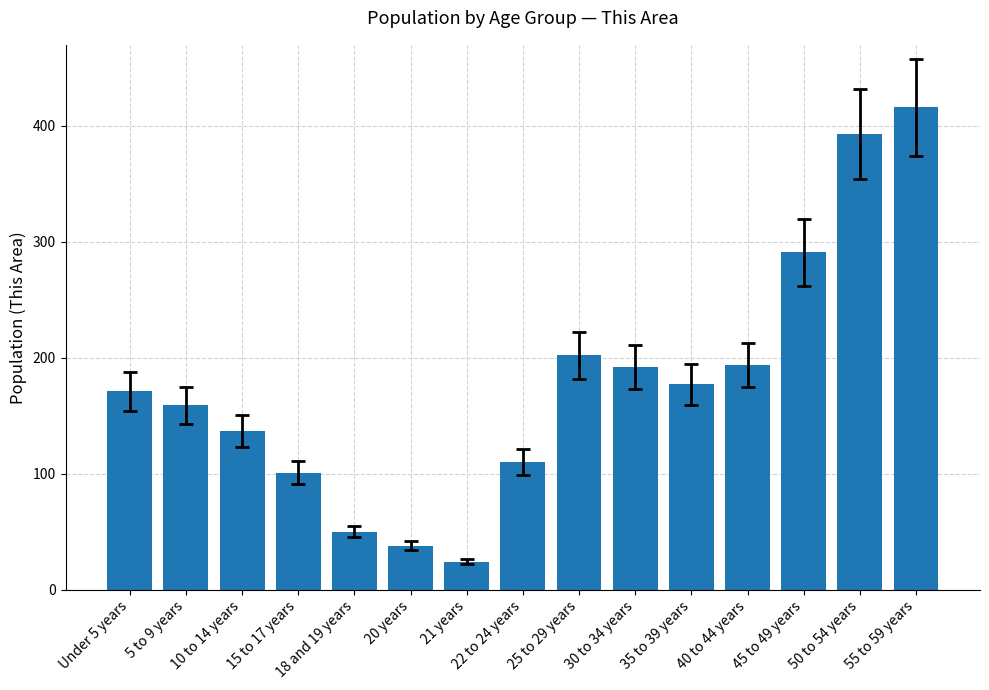

Which has a higher value, 21 years or Under 5 years?

Under 5 years